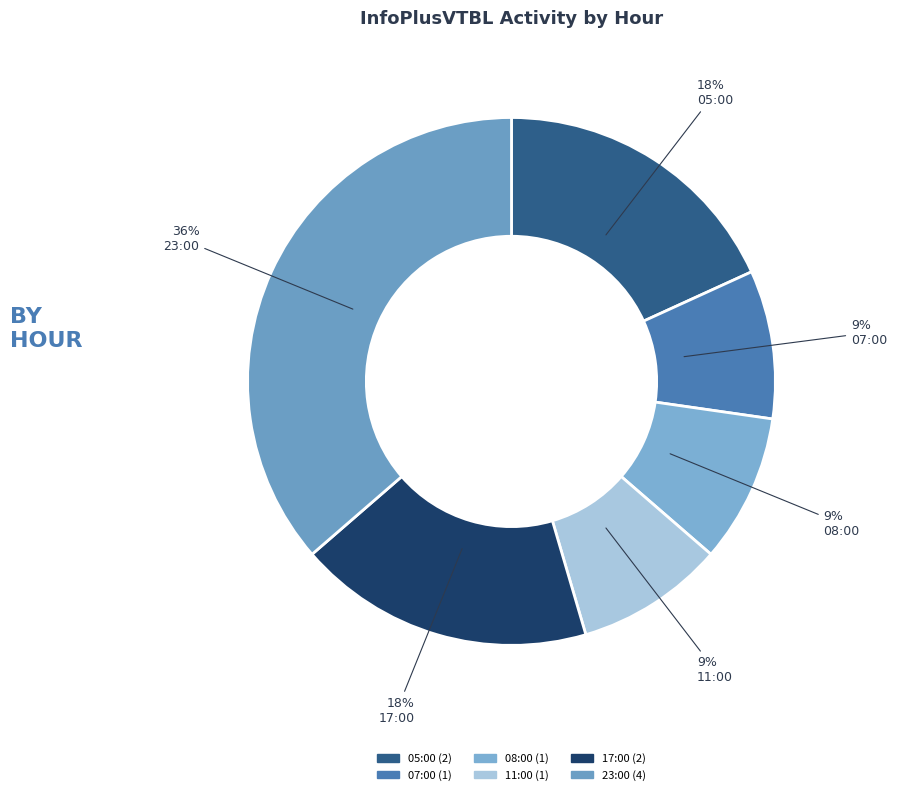

How many segments does this pie chart have?

6